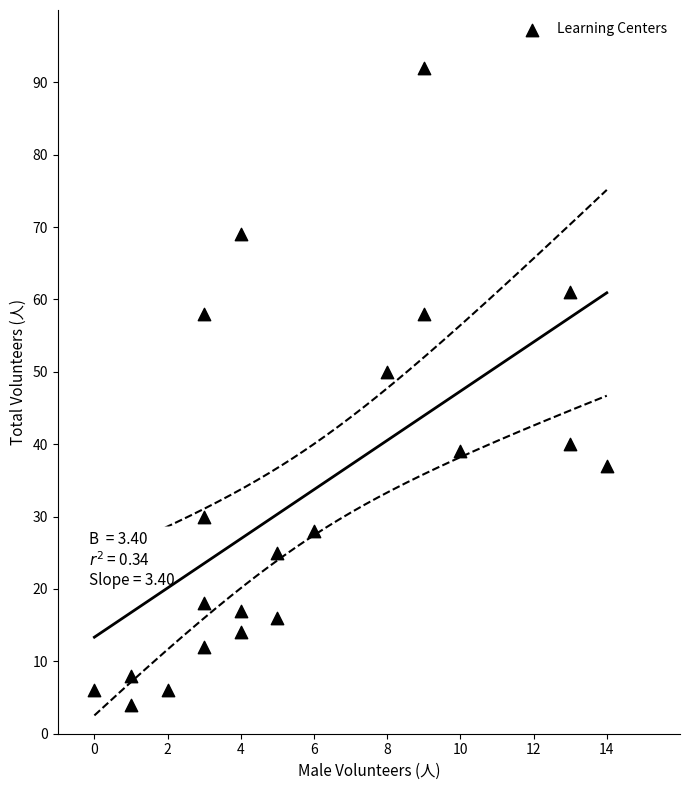

What Y value in the scatter plot is closest to 48?

50